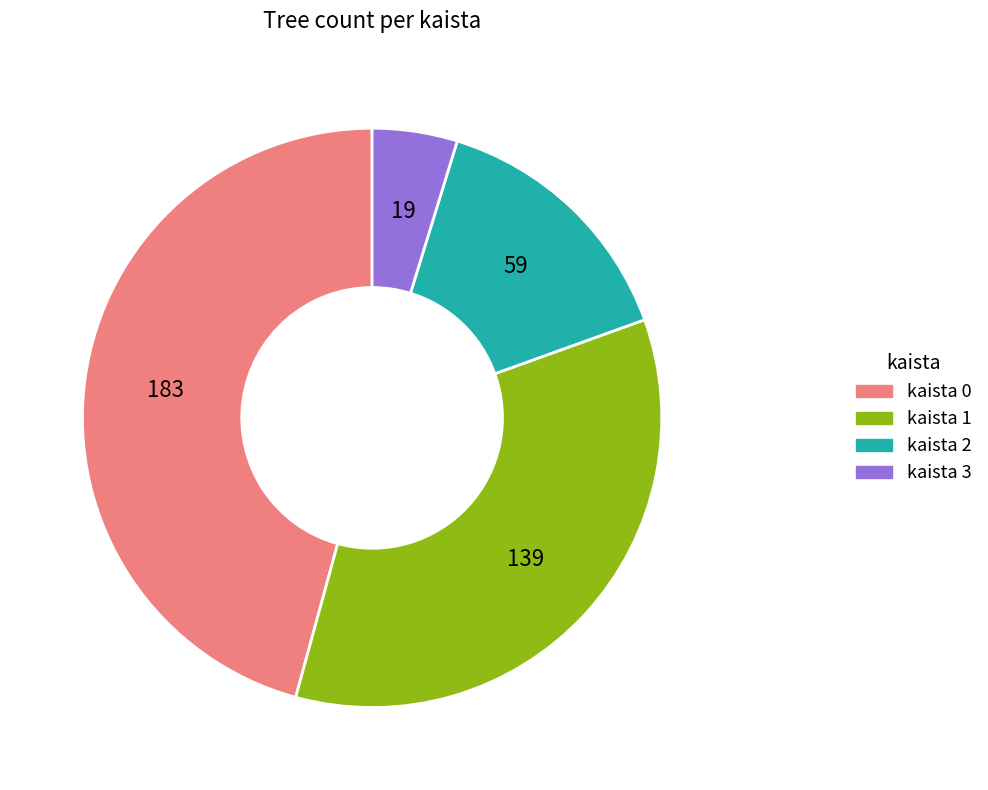

Is there a majority slice in this chart?

No